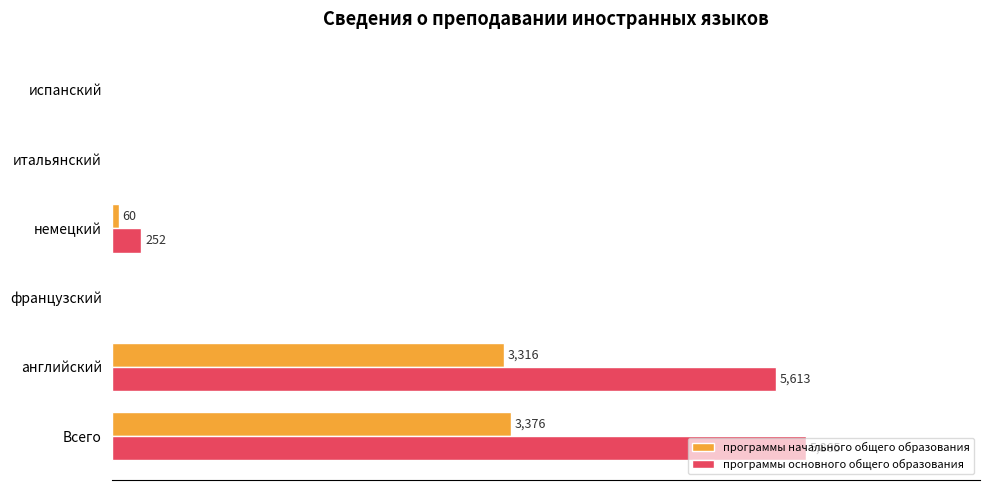

At which label does программы основного общего образования reach its peak?

Всего